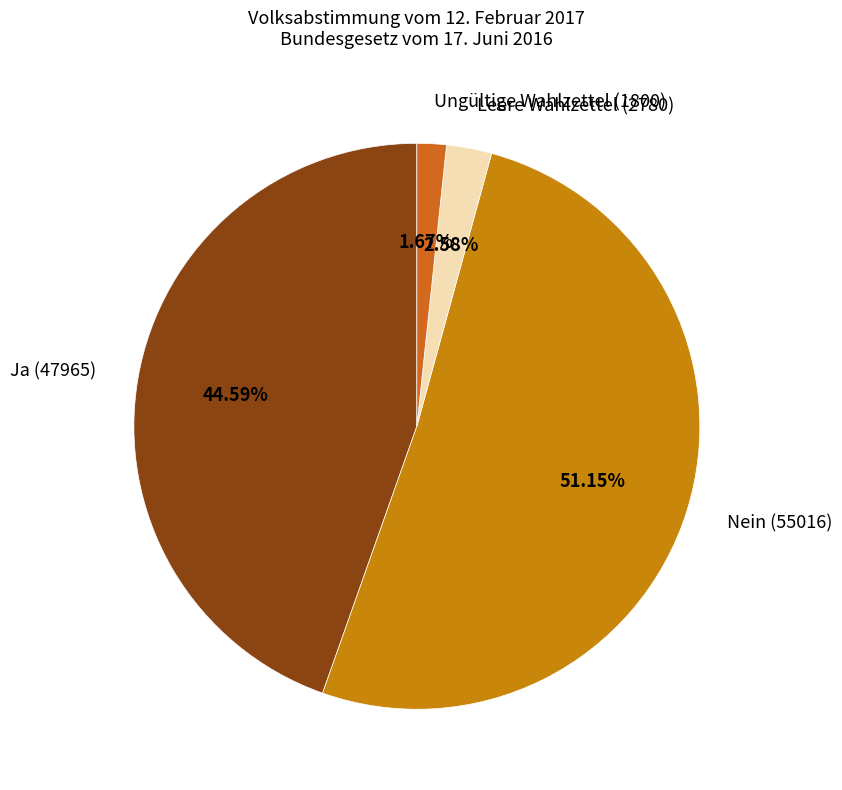

What percentage do Ungültige Wahlzettel (1800) and Leere Wahlzettel (2780) together represent?

4.3%